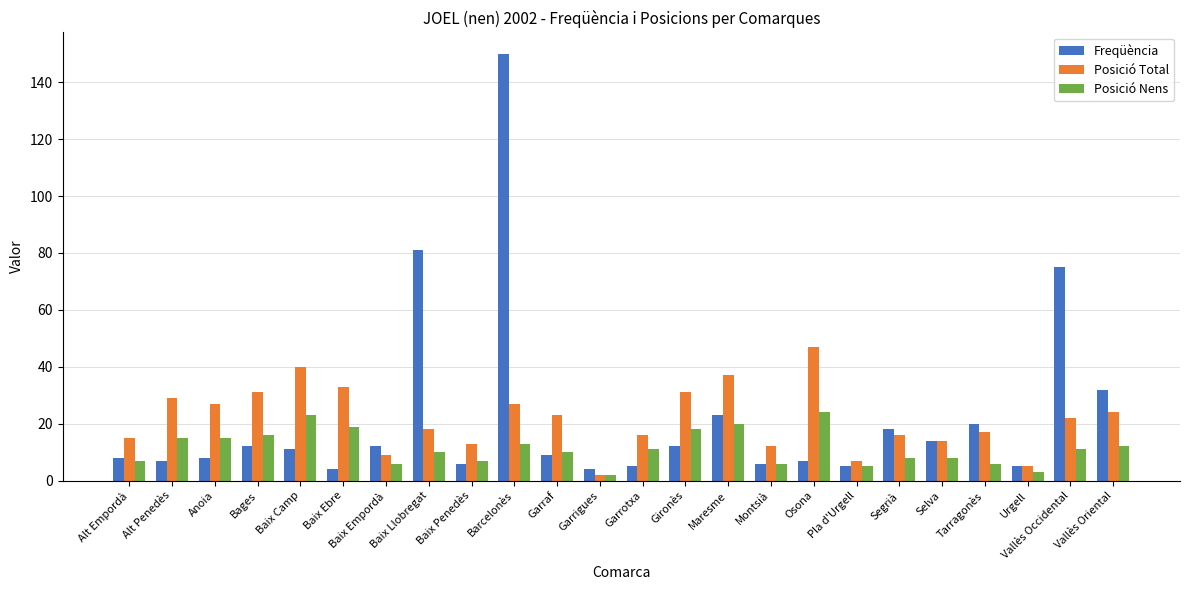

What is the spread (max minus min) of values at Segrià?

10